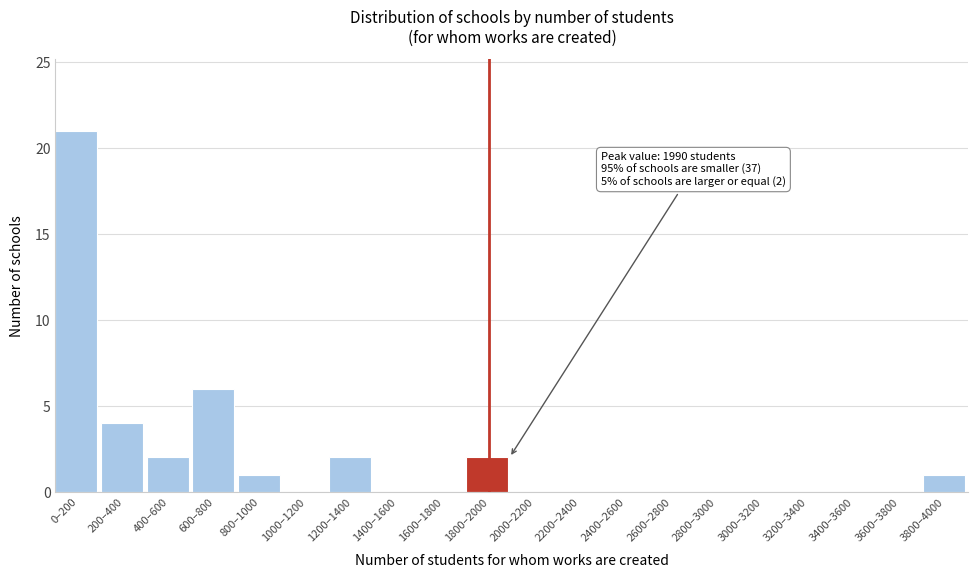

Reading left to right, list all the values displayed in this chart.

0–200=21	200–400=4	400–600=2	600–800=6	800–1000=1	1000–1200=0	1200–1400=2	1400–1600=0	1600–1800=0	1800–2000=2	2000–2200=0	2200–2400=0	2400–2600=0	2600–2800=0	2800–3000=0	3000–3200=0	3200–3400=0	3400–3600=0	3600–3800=0	3800–4000=1